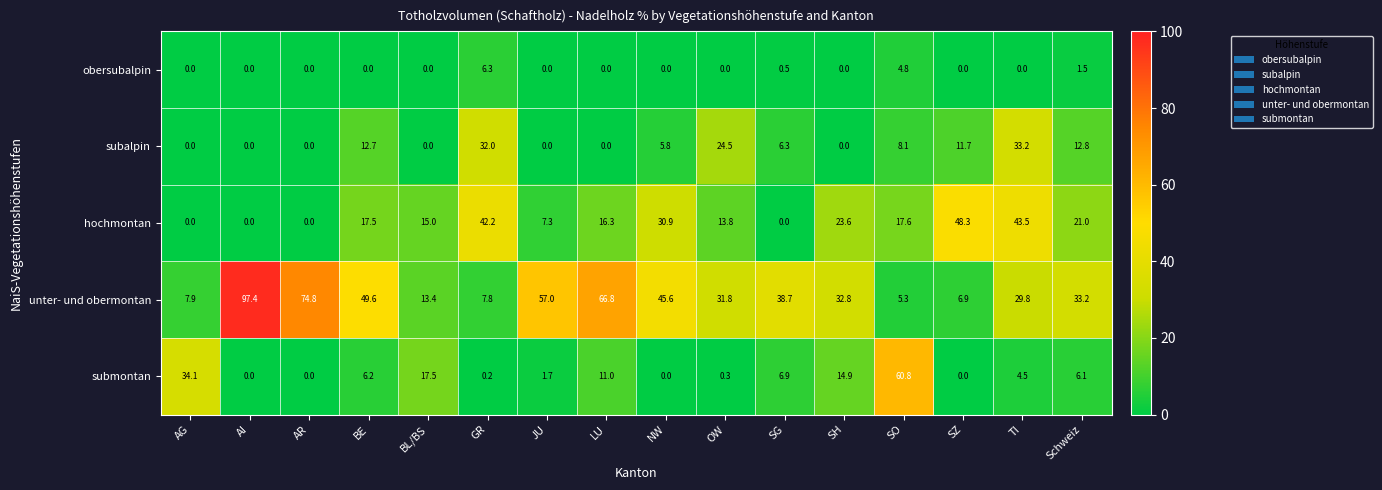

The obersubalpin series shows 4.4 at AG. True or false?

False